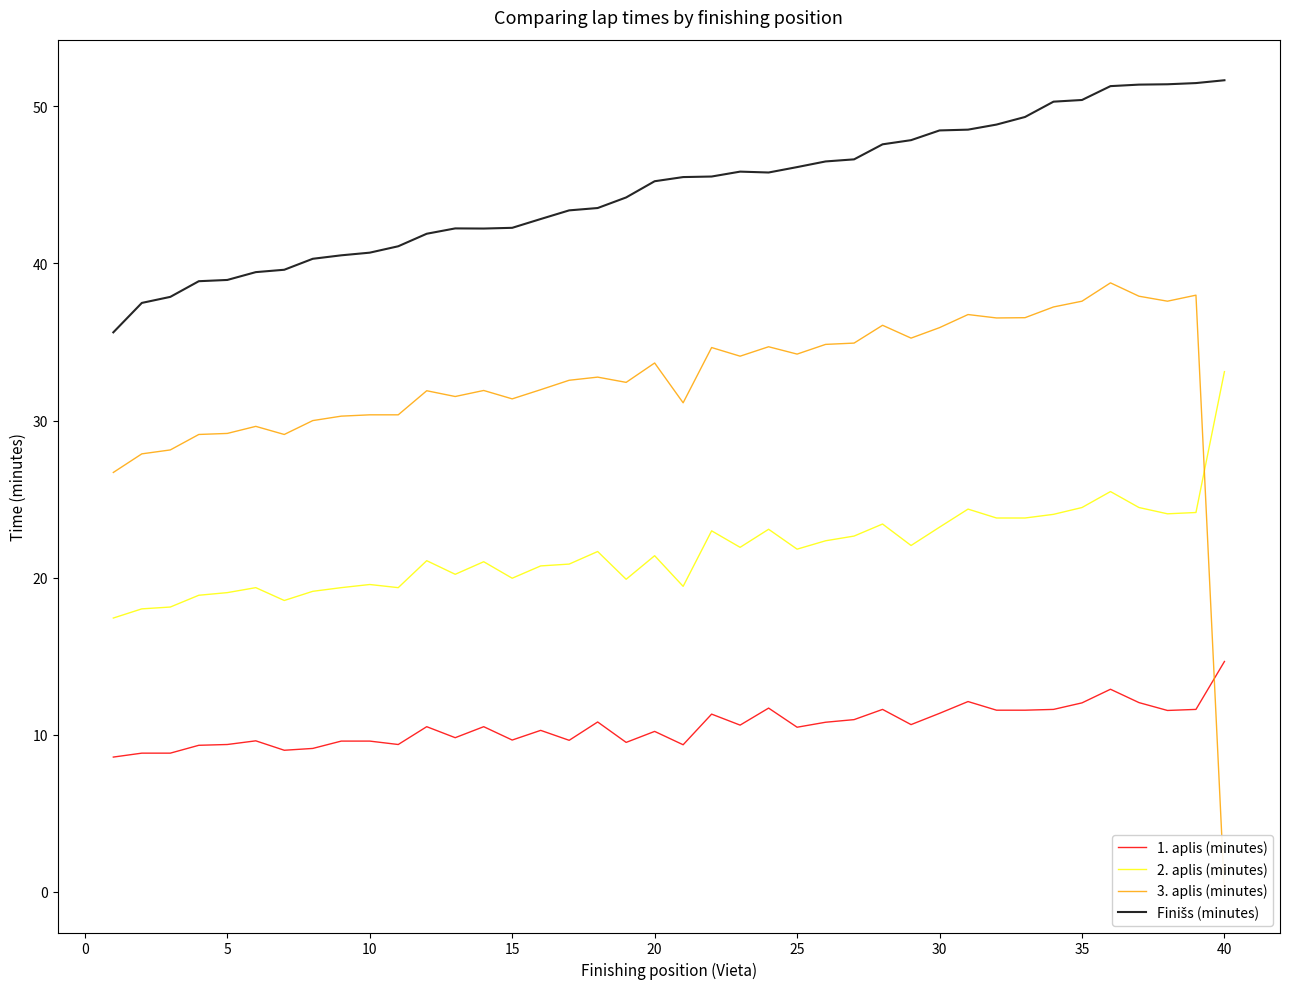

How many interior local valleys does the 3. aplis (minutes) series have?

10